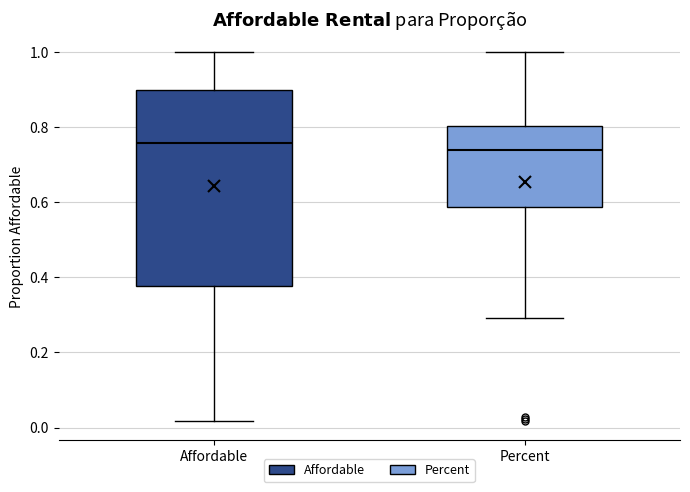

Where is the lower edge of the box for Affordable on the y-axis? The values are not printed on the chart, so give them approximately, as read against the axis.

0.38